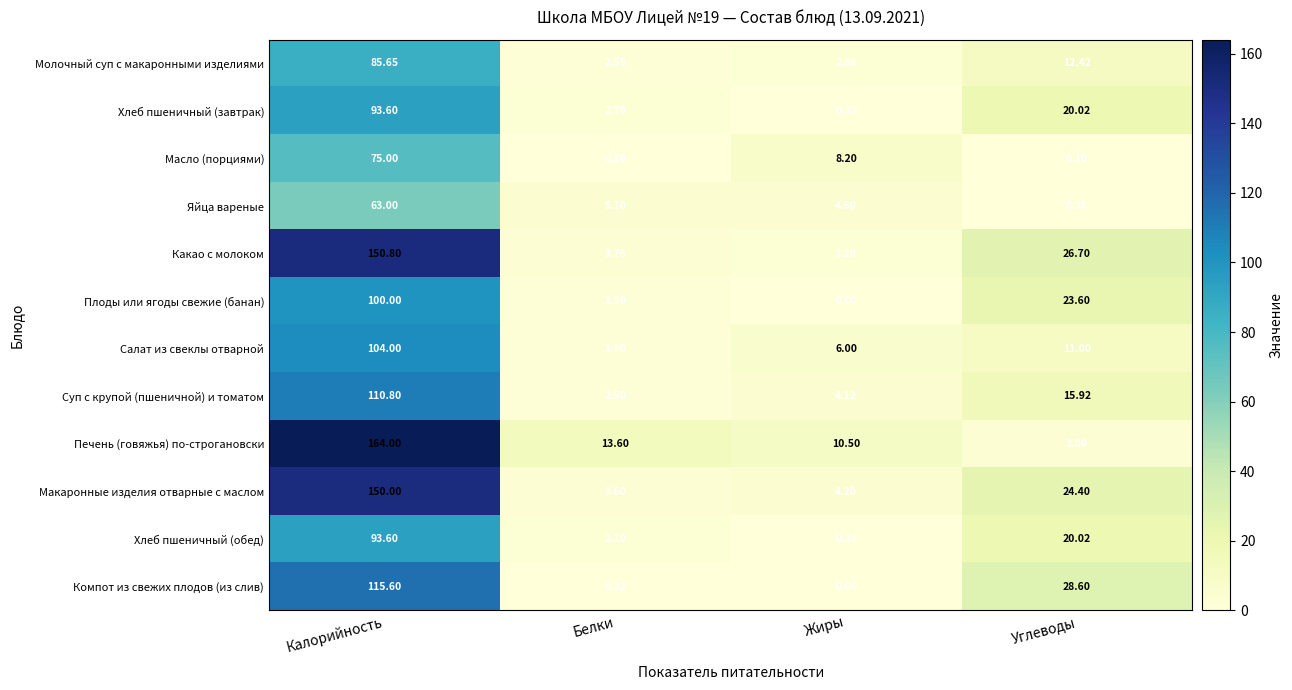

Where does the Хлеб пшеничный (завтрак) series first go above 20?

Калорийность